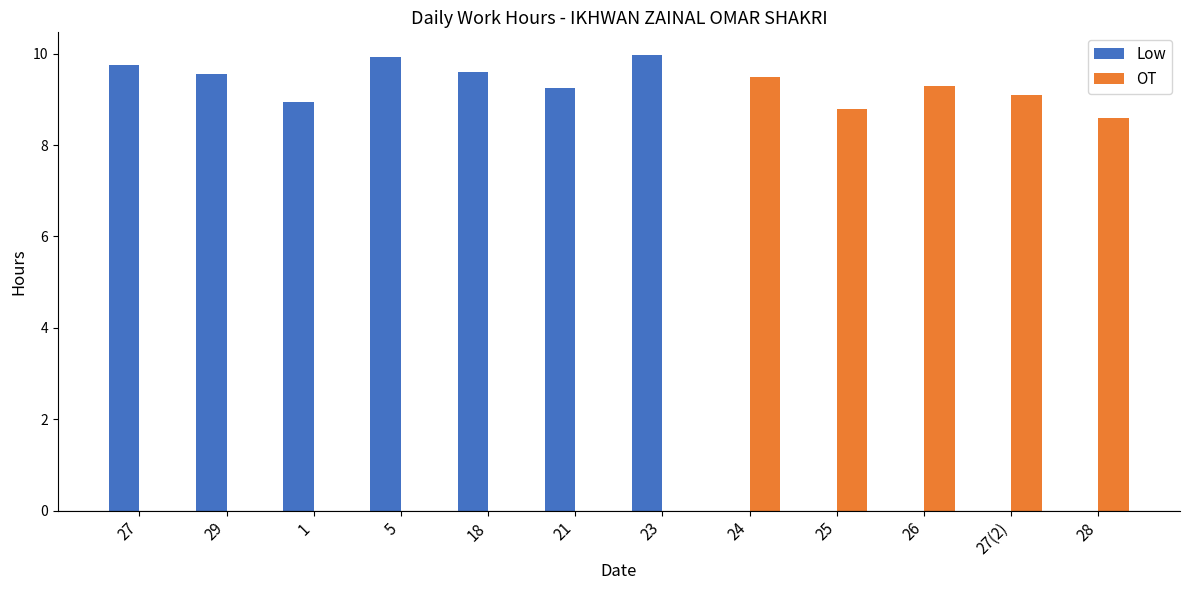

What is the greatest value displayed?

10.0